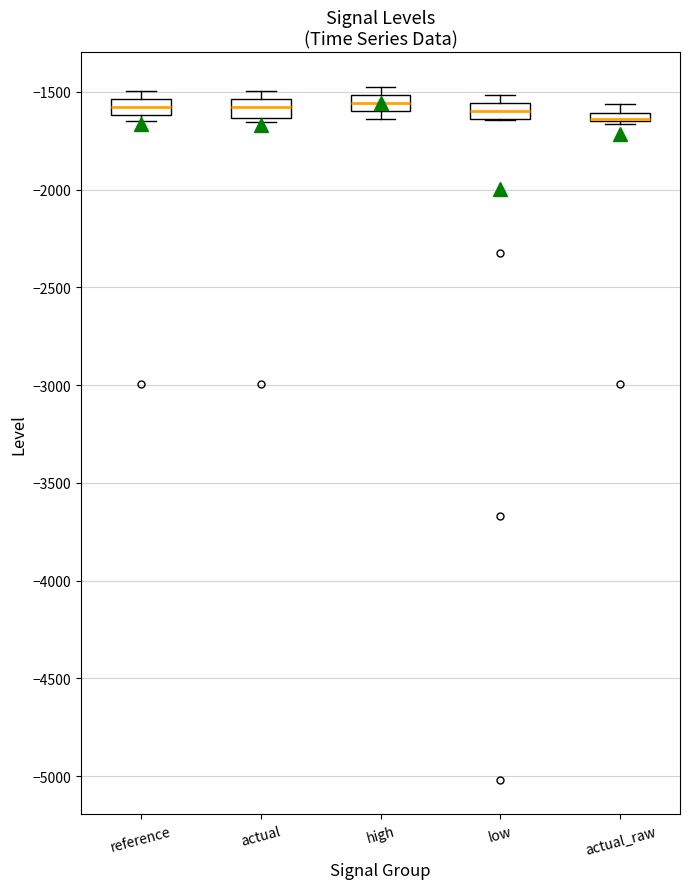

Where is the upper edge of the box for low on the y-axis? The values are not printed on the chart, so give them approximately, as read against the axis.

-1550